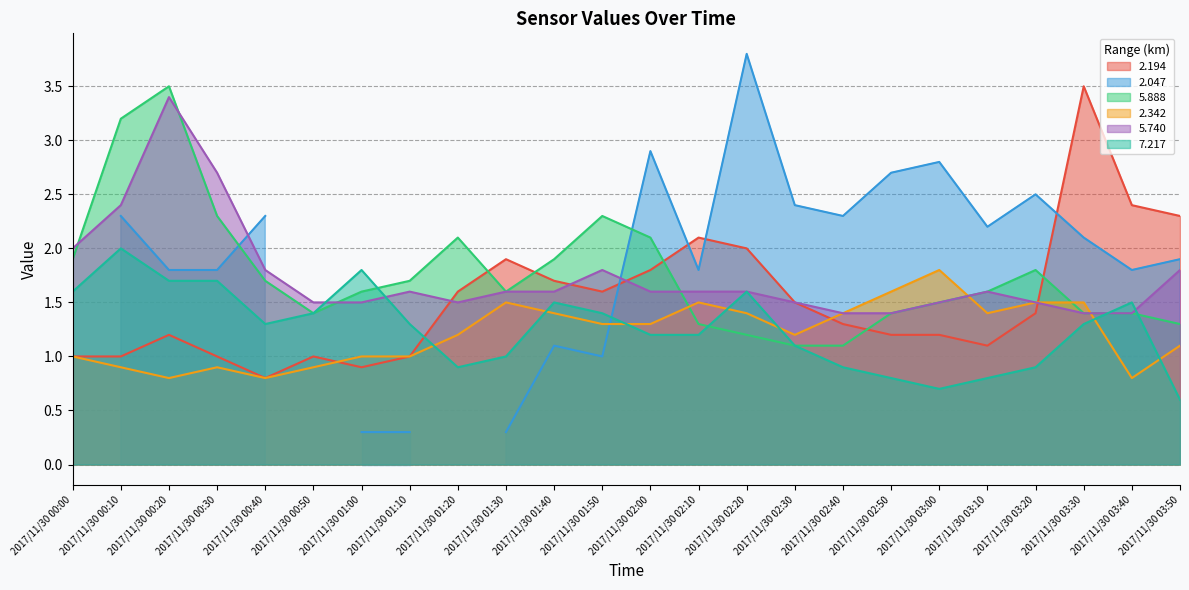

What is the difference between the highest and lowest values at 2017/11/30 02:10?

0.9